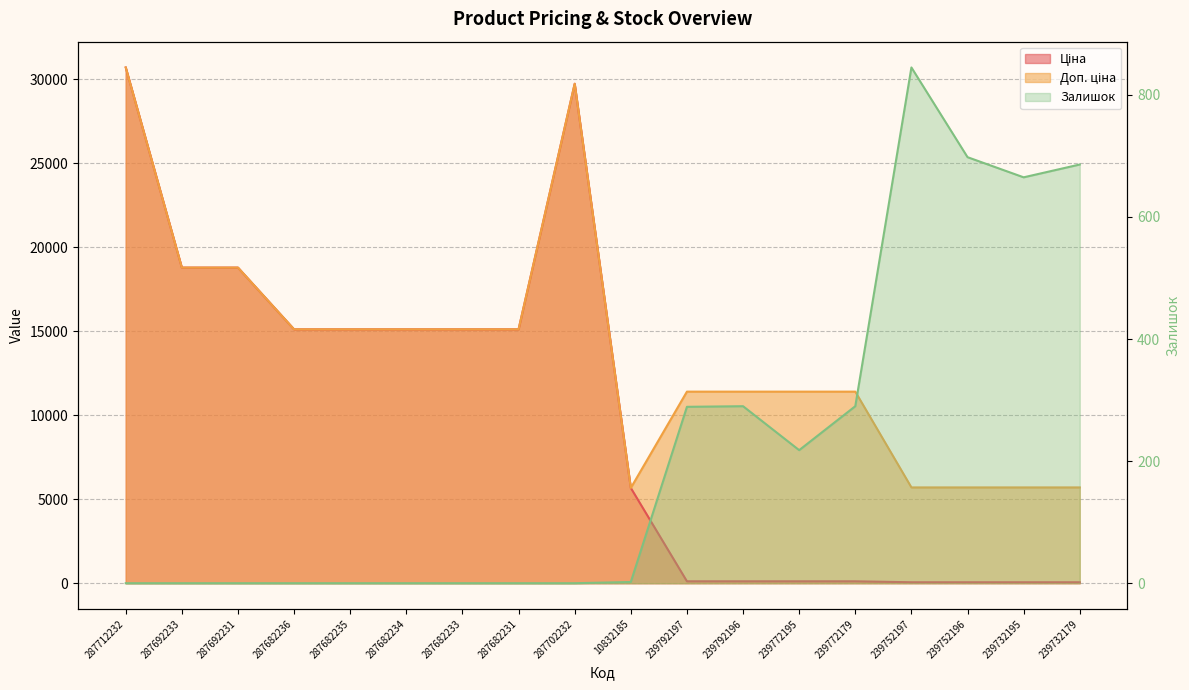

True or false: Ціна and Доп. ціна intersect in this chart.

False